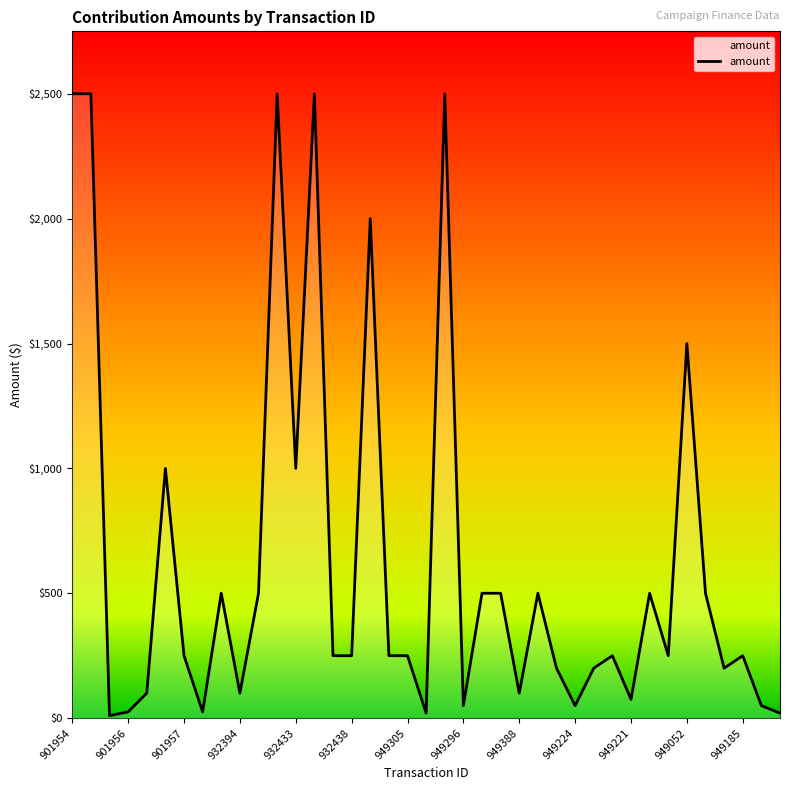

Does the chart have visible grid lines?

No